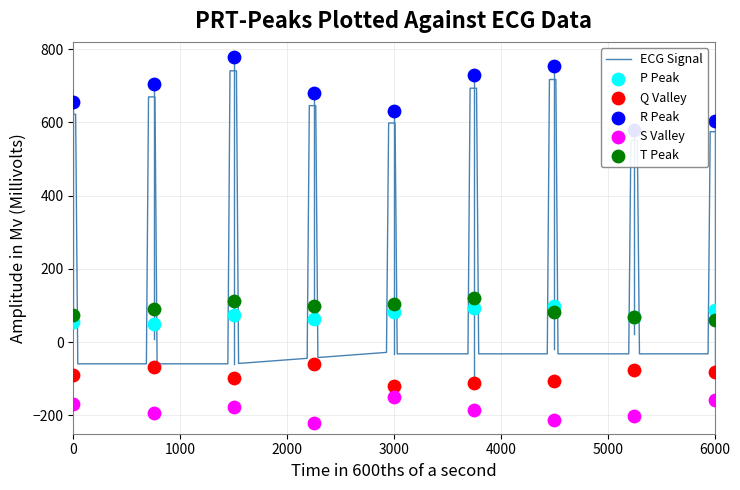

What is the maximum value for ECG Signal?

741.0